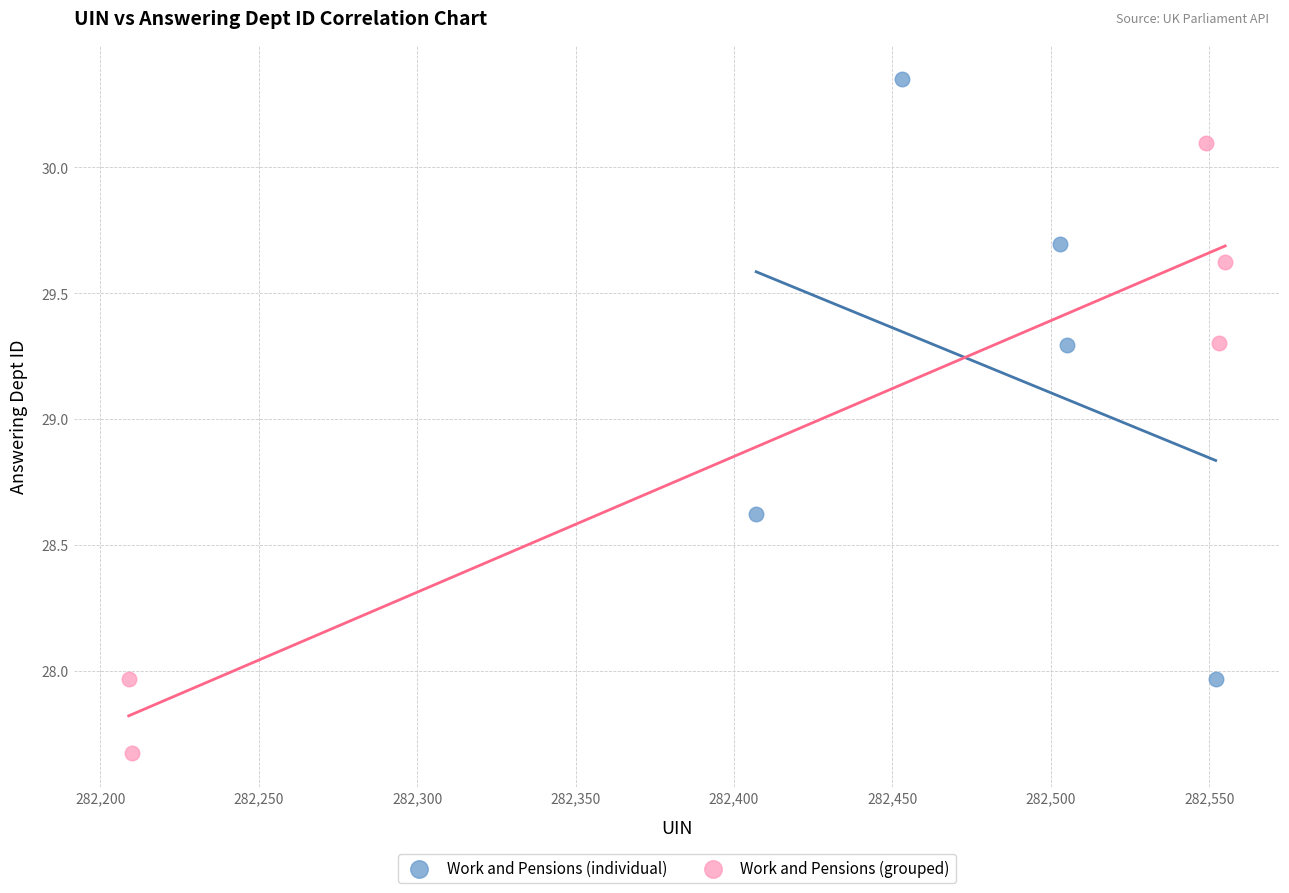

Which series reaches the minimum Y coordinate?

Work and Pensions (grouped)